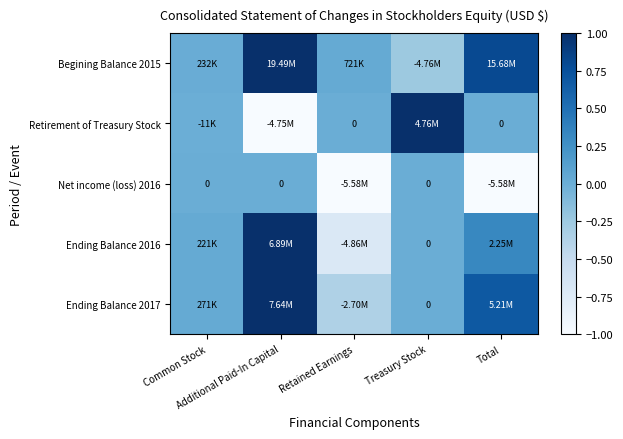

Rank the series at Retained Earnings from lowest to highest value.

Net income (loss) 2016, Ending Balance 2016, Ending Balance 2017, Retirement of Treasury Stock, Begining Balance 2015